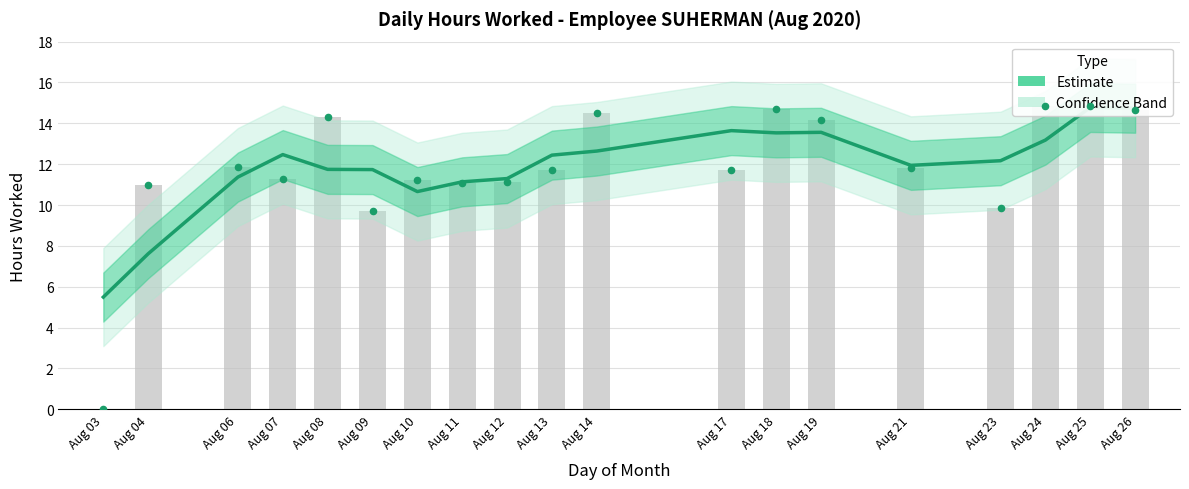

Which has a higher value, Aug 12 or Aug 26?

Aug 26